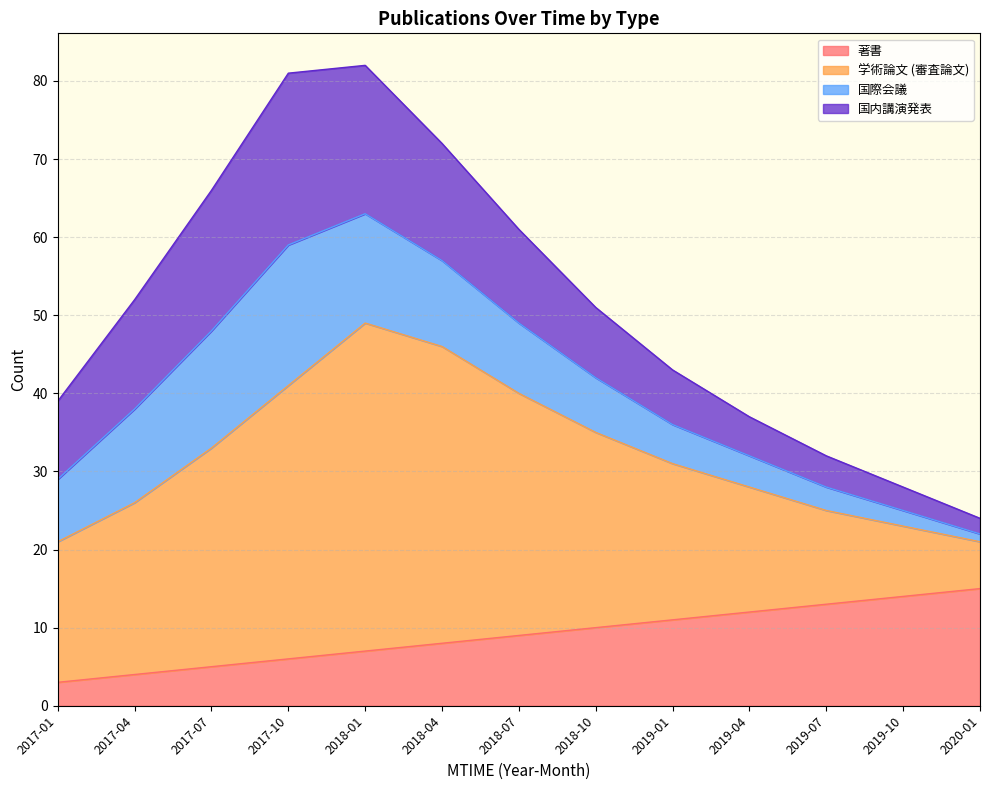

What is the label of the 10th point from the left?

2019-04